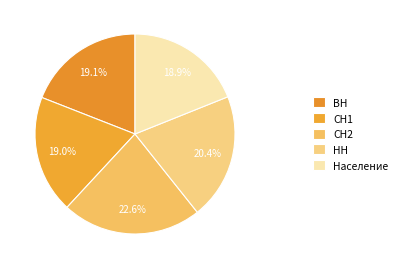

Does НН account for over 50% of the chart?

No